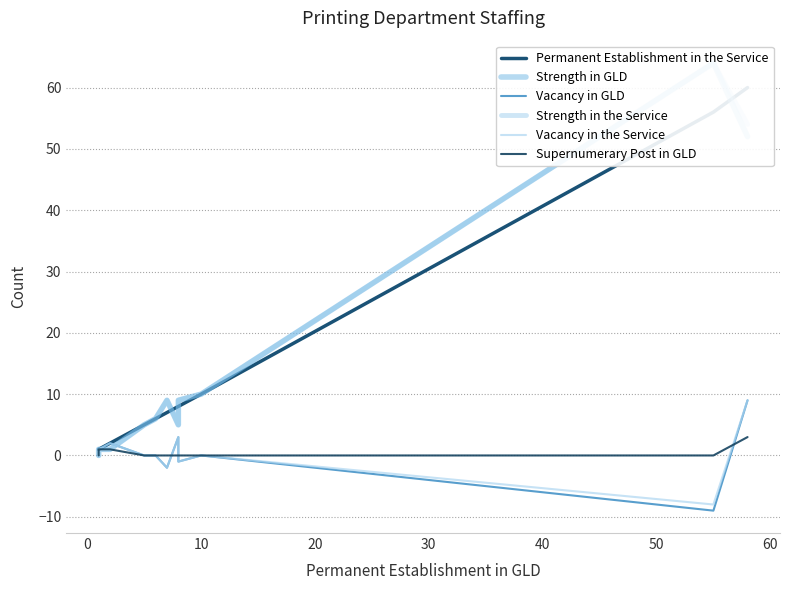

What is the difference between the maximum and second lowest values in the Strength in the Service series?

63